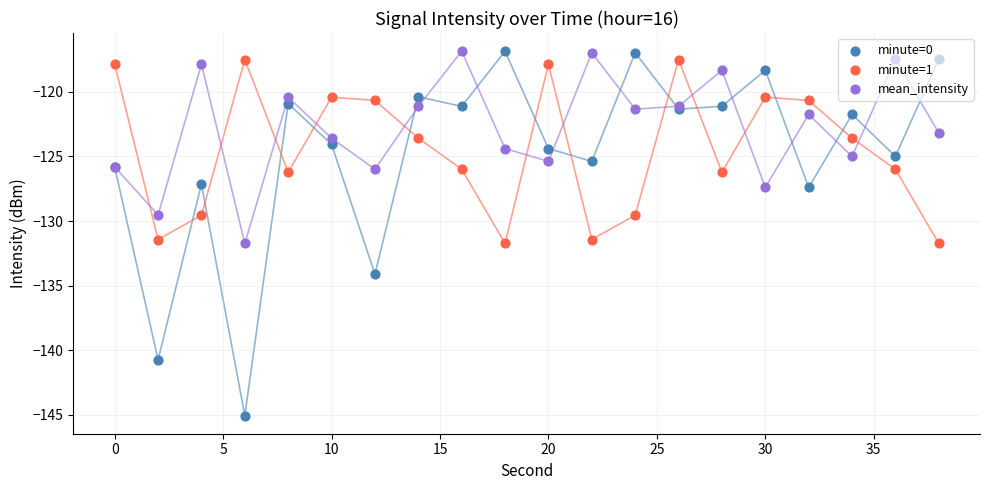

Which series reaches the minimum Y coordinate?

minute=0